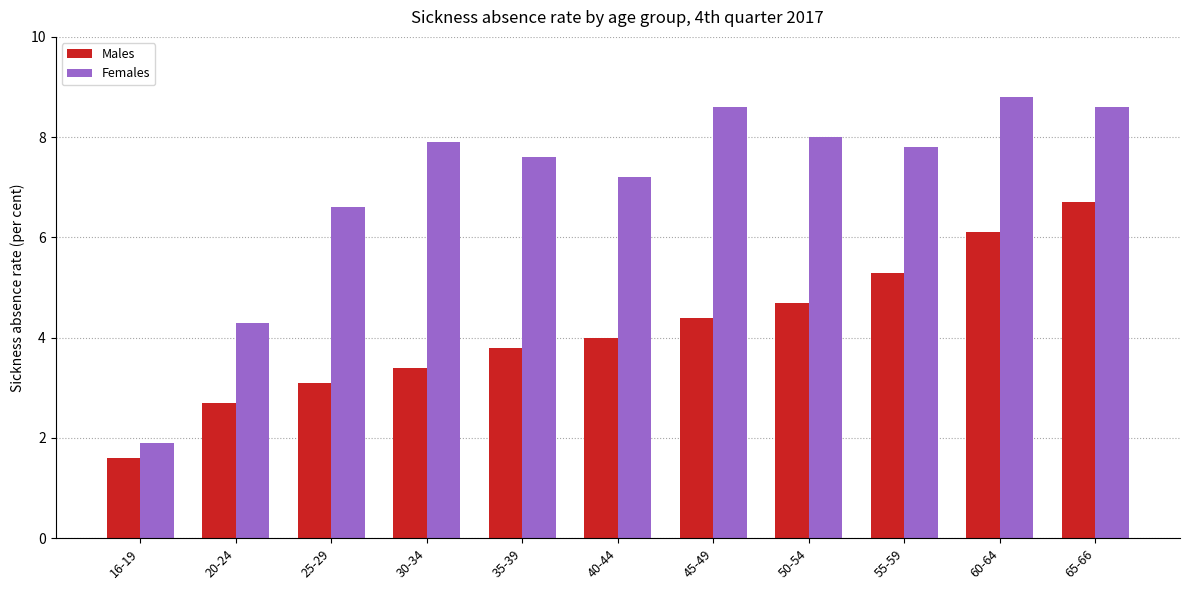

Between 25-29 and 65-66, which series saw the biggest shift?

Males